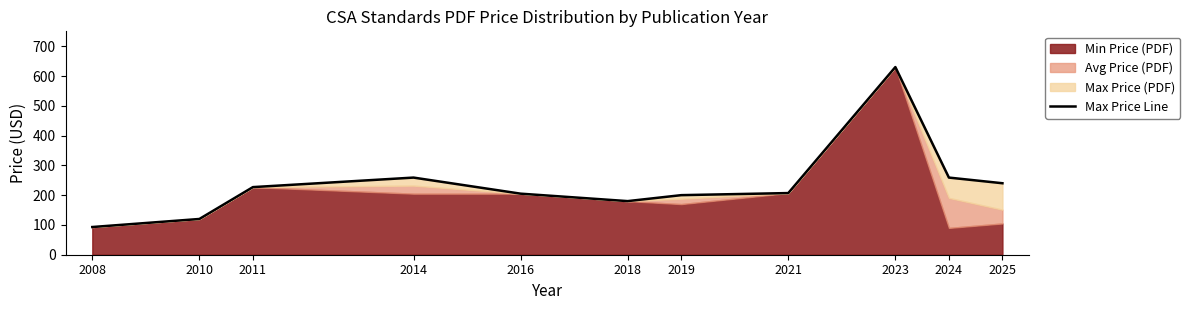

What is the ratio of the value at 2025 to the value at 2018?

1.3